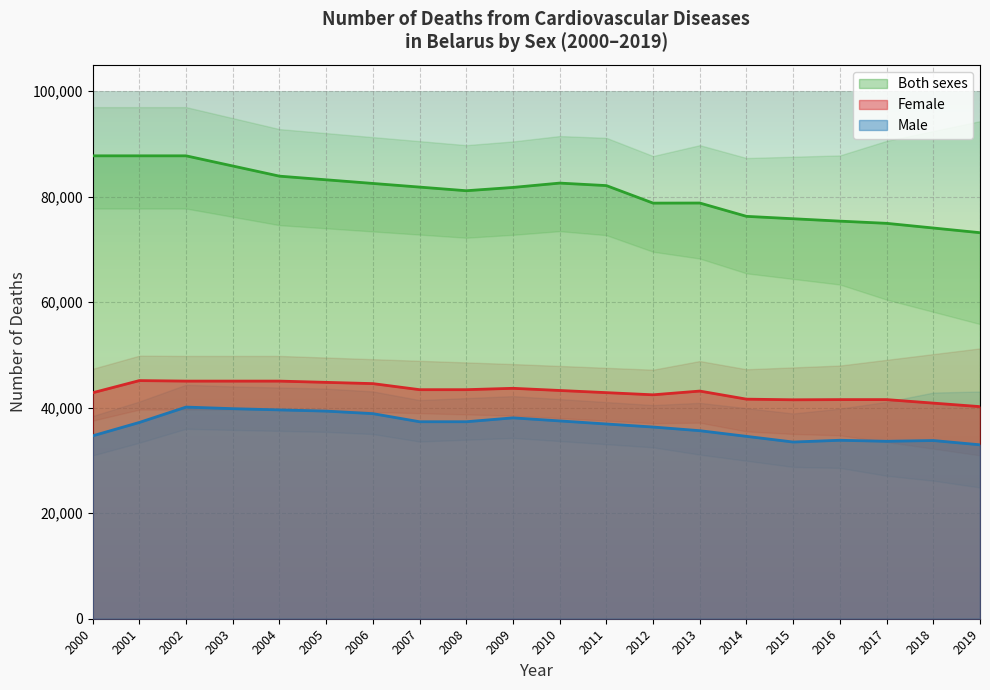

What is the sum of all Female values?

862005.0